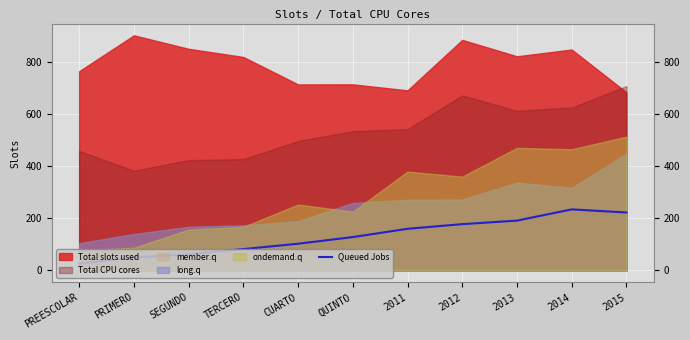

How many values are below 128?

5